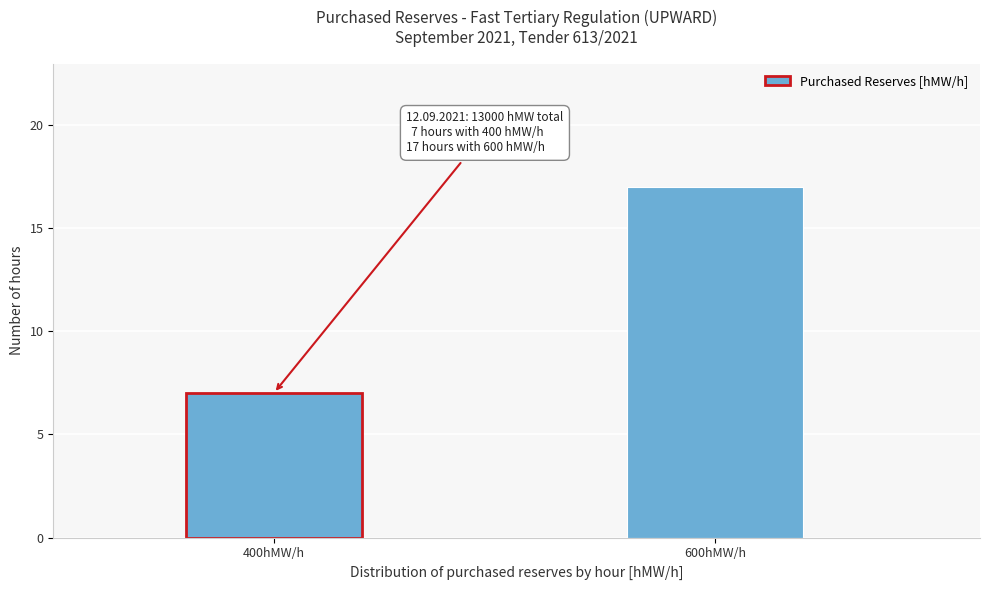

Reading right to left, what are all the values shown in this chart?

17	7